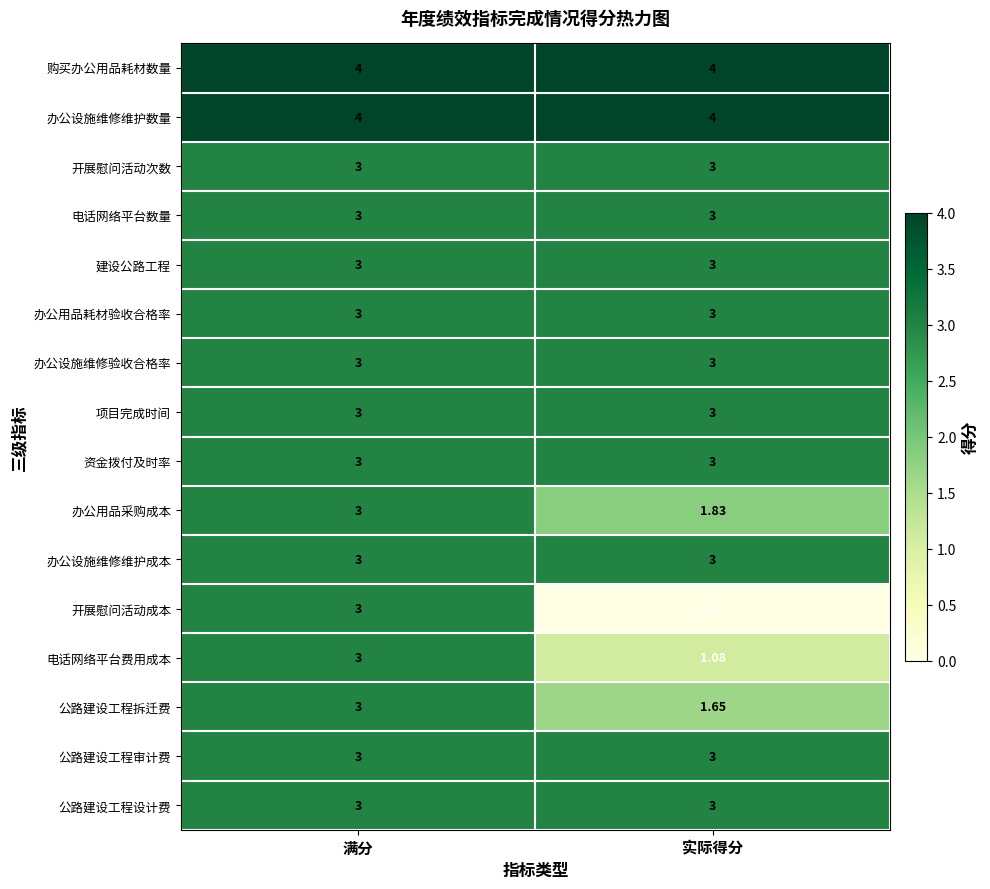

What is the total value across all series at 满分?

50.0